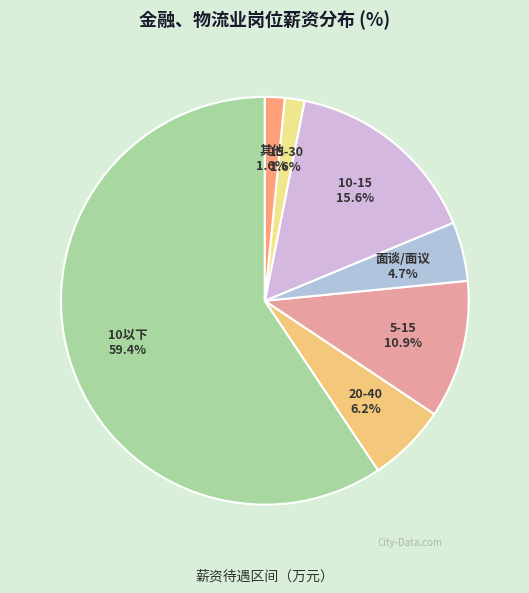

Approximately how many times larger is the value at 5-15 compared to 10-15?

0.7